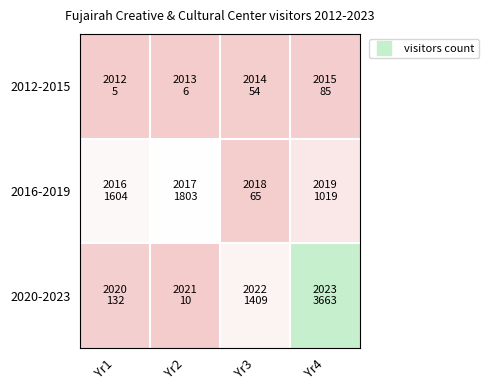

Between Yr4 and Yr1, which is larger?

Yr4